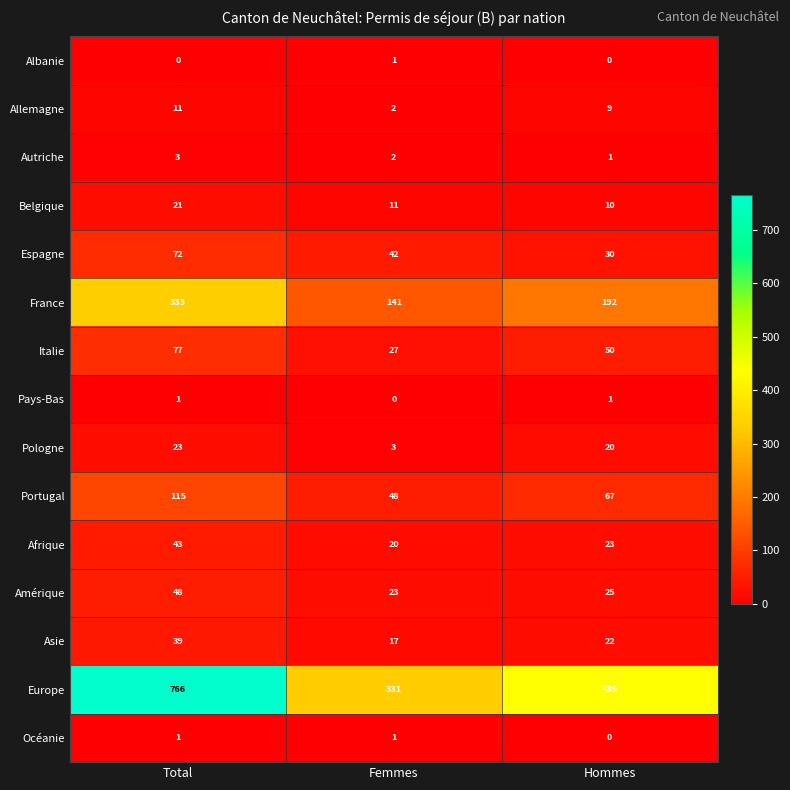

At which label does France reach its minimum?

Femmes